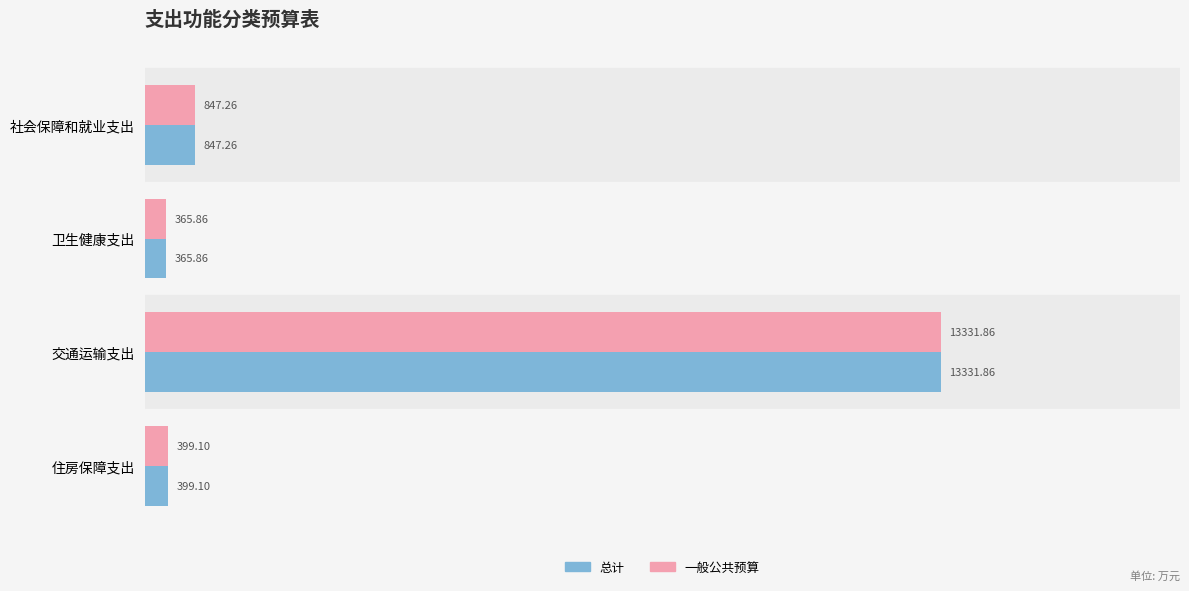

What is the difference between the 一般公共预算 values at 交通运输支出 and 卫生健康支出?

12966.0